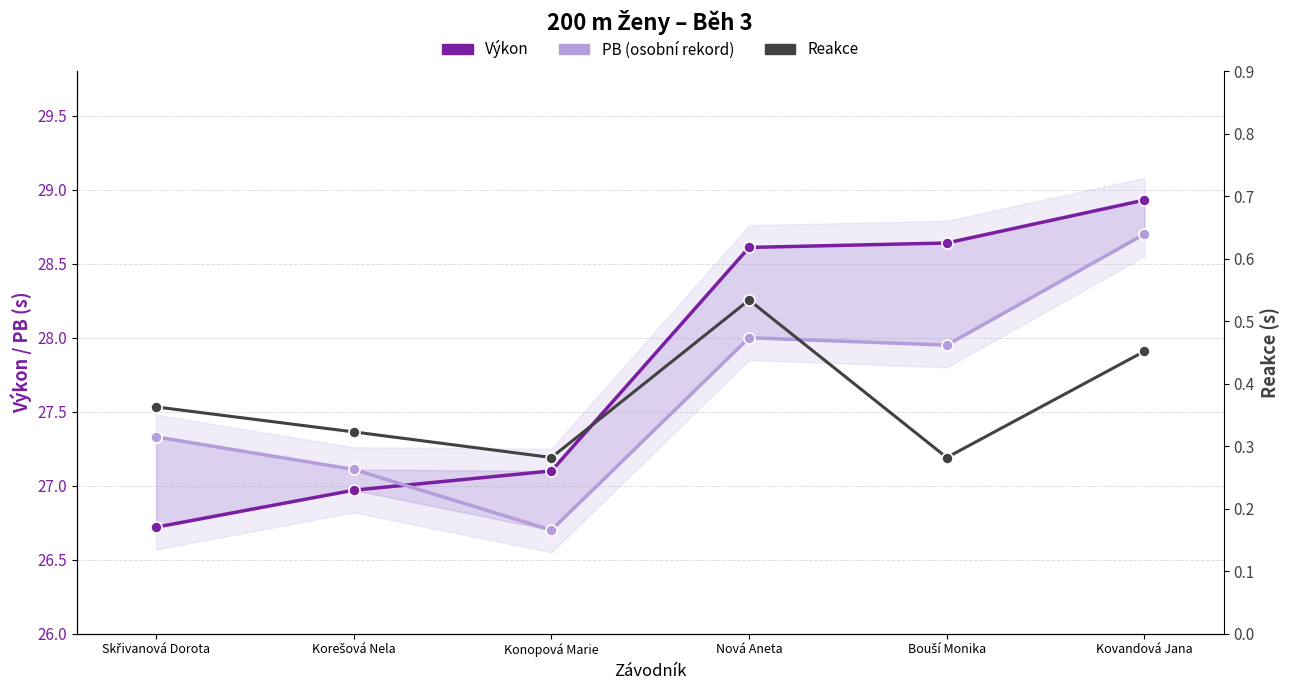

True or false: Výkon and Reakce intersect in this chart.

False